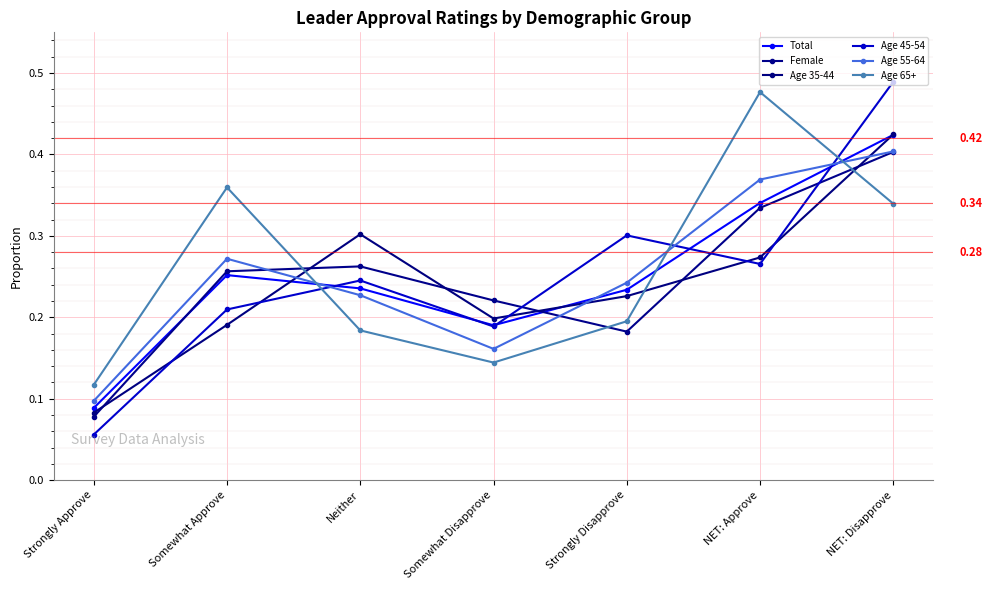

What are all the series names shown in the legend?

Total, Female, Age 35-44, Age 45-54, Age 55-64, Age 65+